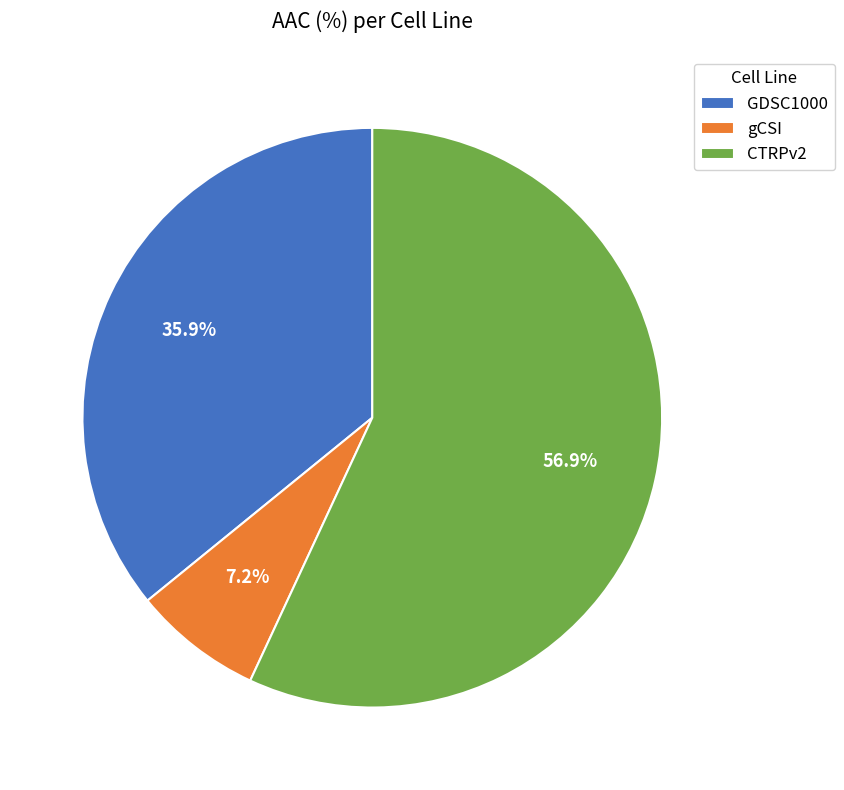

Between CTRPv2 and gCSI, which is larger?

CTRPv2